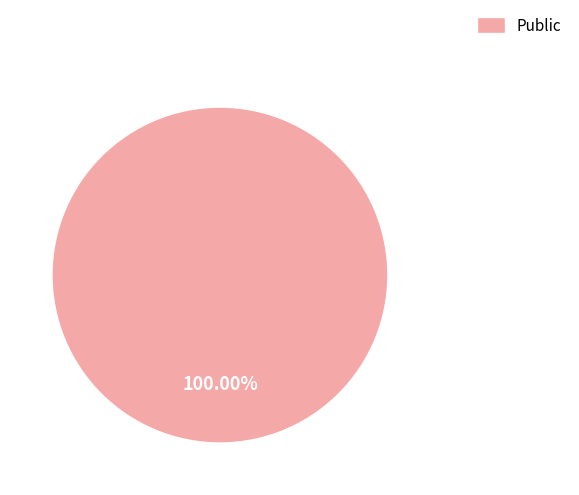

Is there any slice that represents more than half of the pie?

Yes